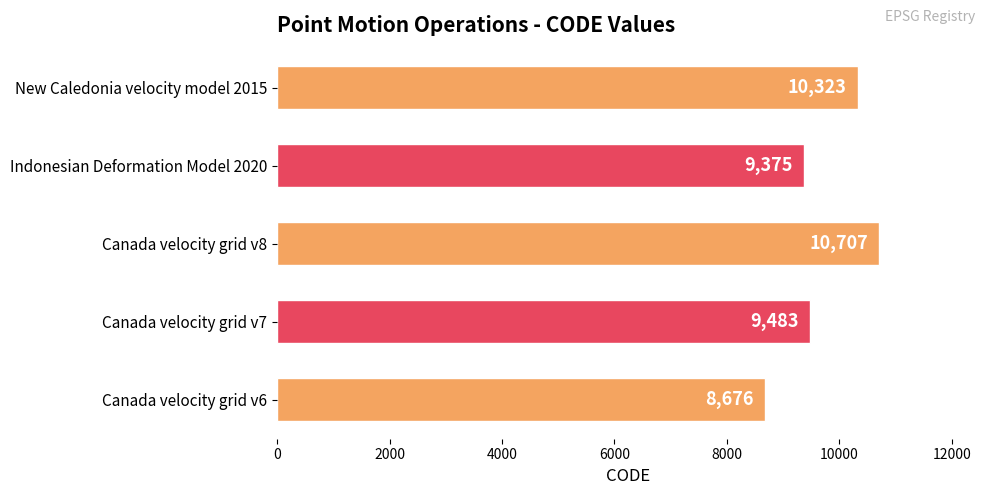

Is it true that the value at Canada velocity grid v7 is 4123?

False